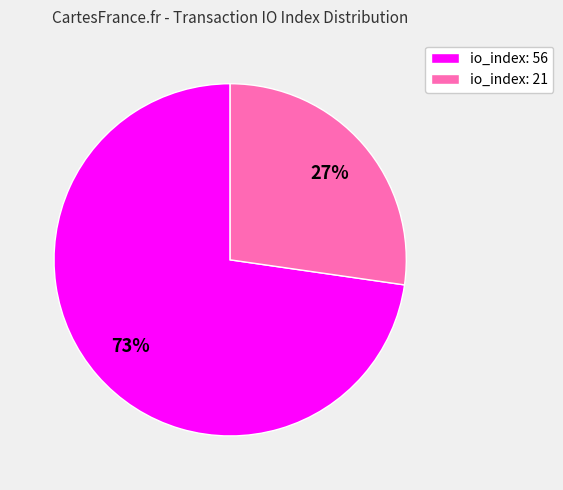

To the nearest percent, what portion does io_index: 56 represent?

73%